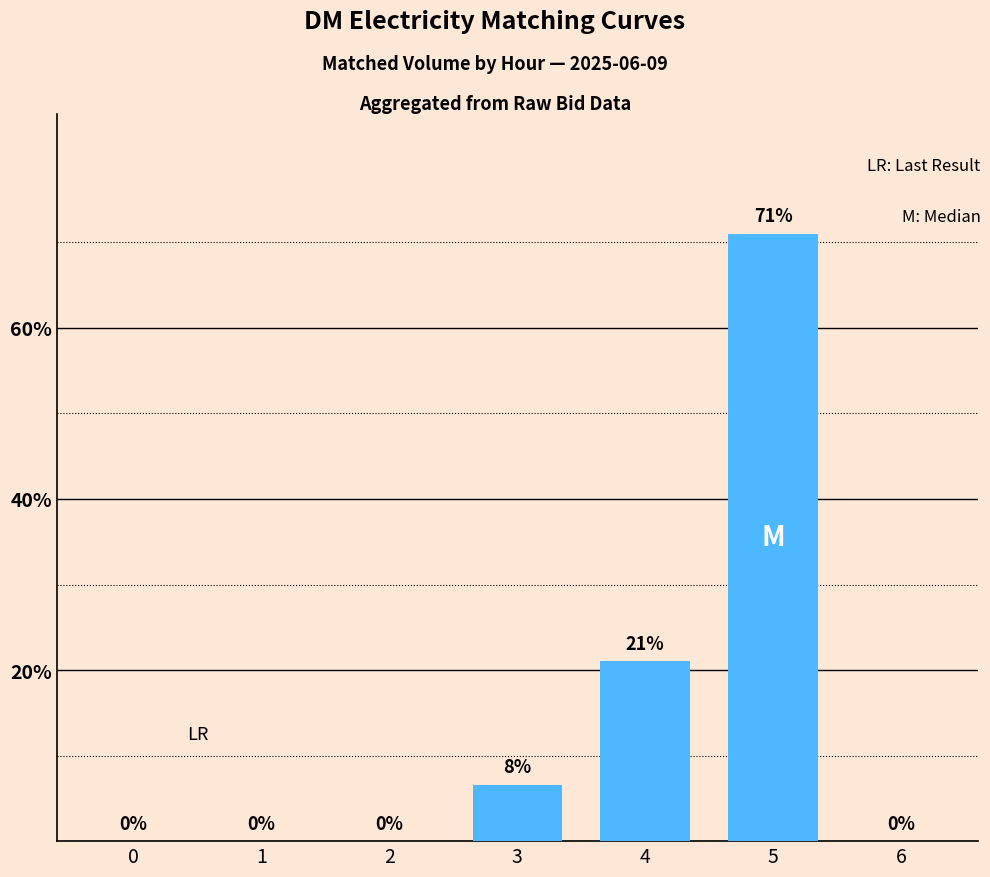

True or false: the data shows -27.0 at 0.

False